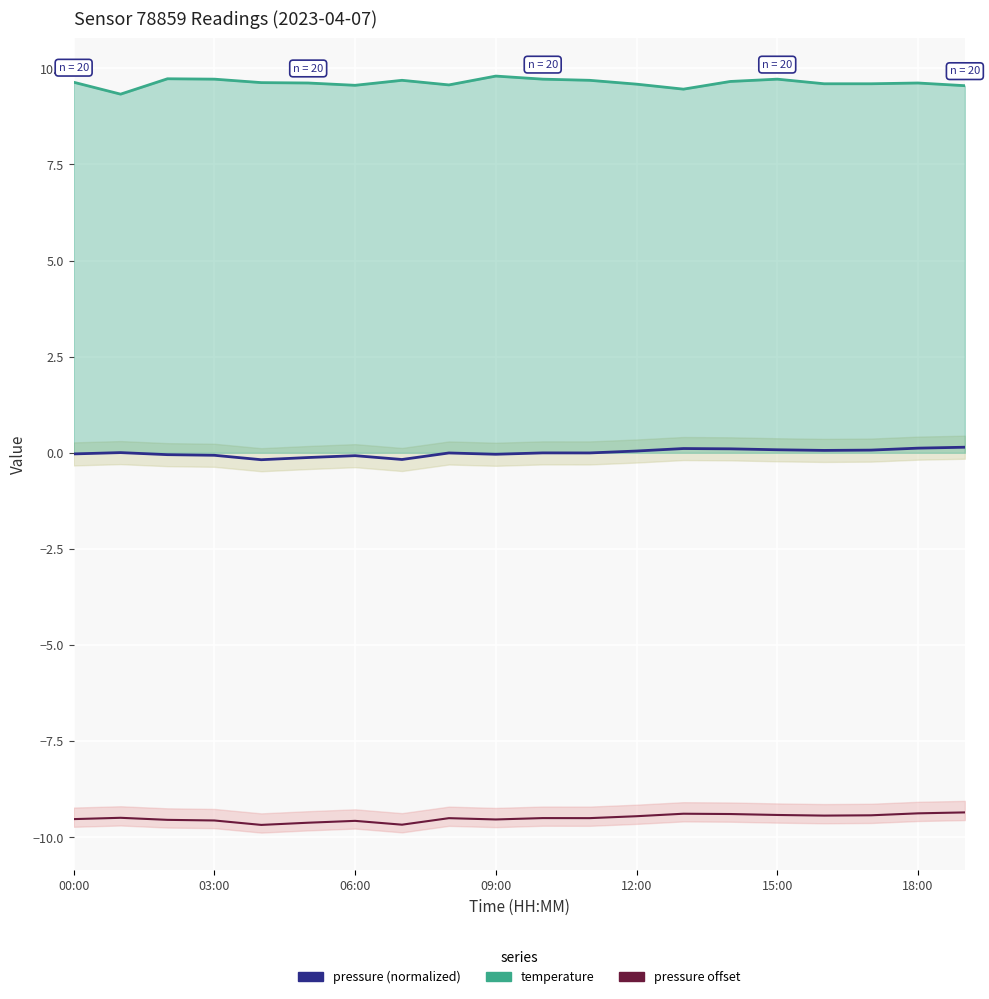

How many lines are shown in the chart?

3